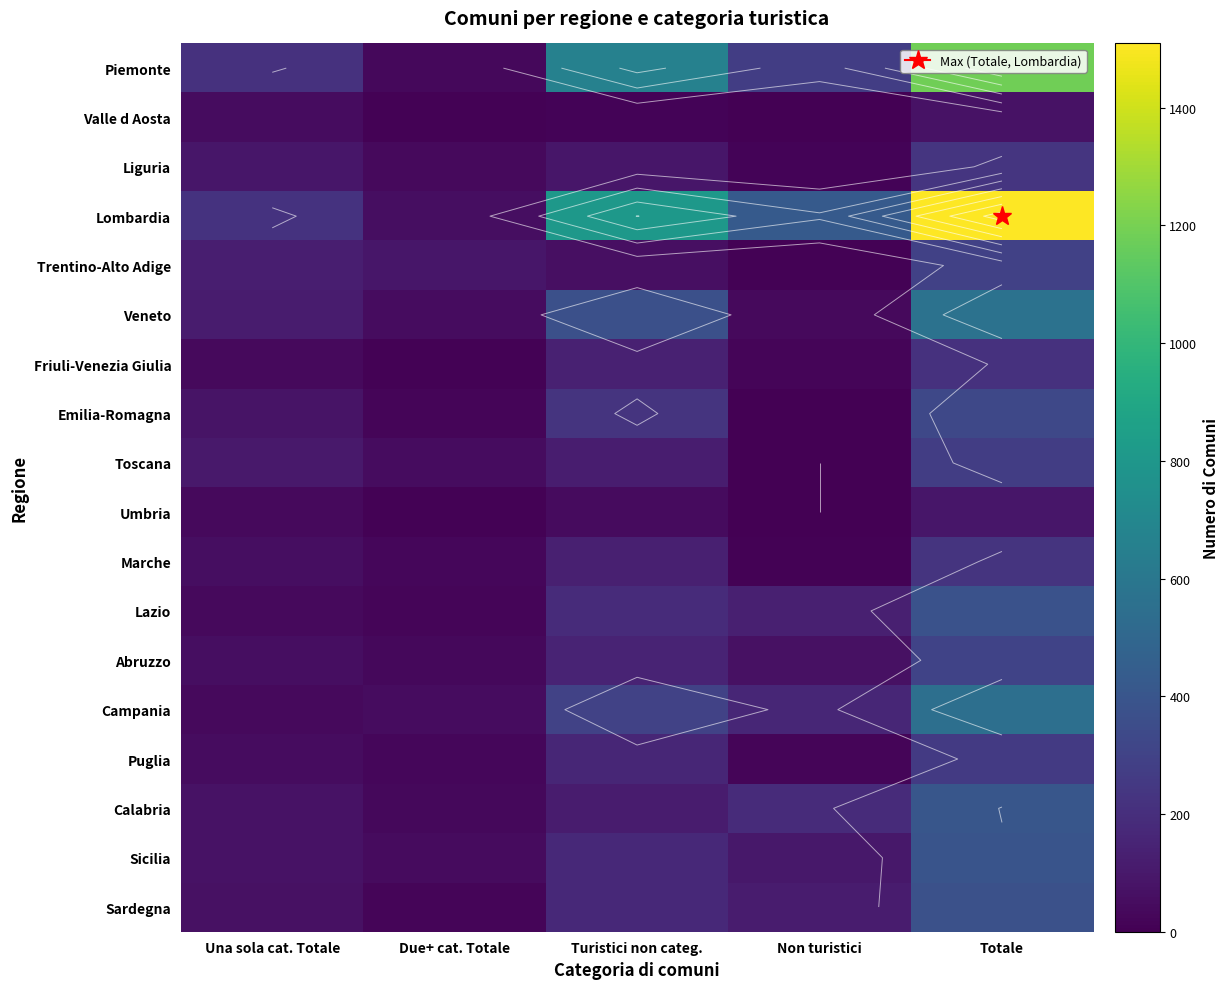

At how many categories does at least one series exceed 1348?

1